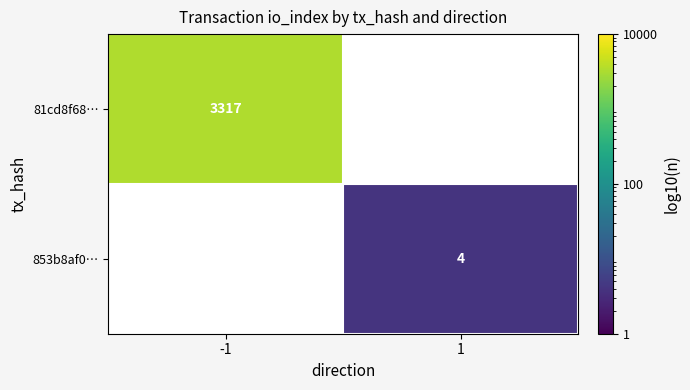

Is the value of 81cd8f68… at -1 greater than the value of 853b8af0… at 1?

Yes